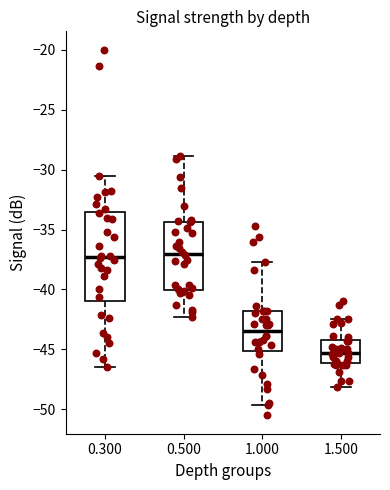

Which box's median line is the lowest?

1.500